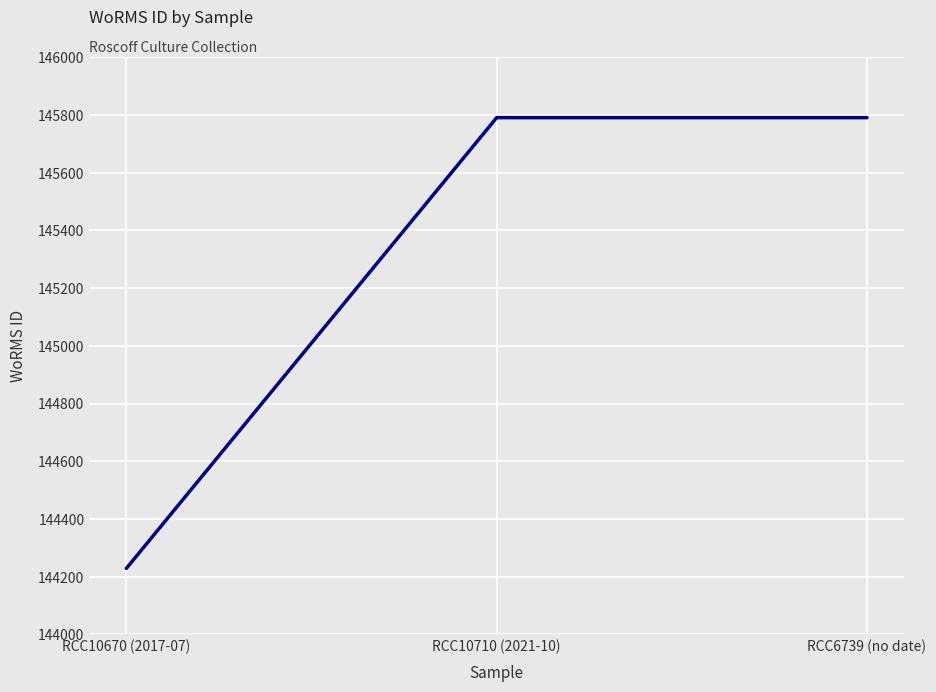

Reading left to right, extract all data points from this chart.

144229	145791	145791